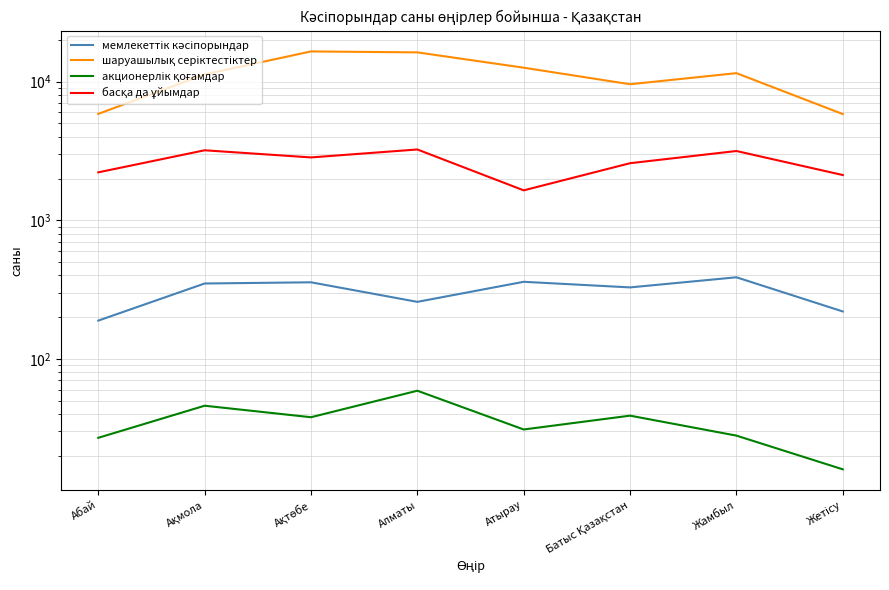

List the series in order of their peak value, highest first.

шаруашылық серіктестіктер, басқа да ұйымдар, мемлекеттік кәсіпорындар, акционерлік қоғамдар